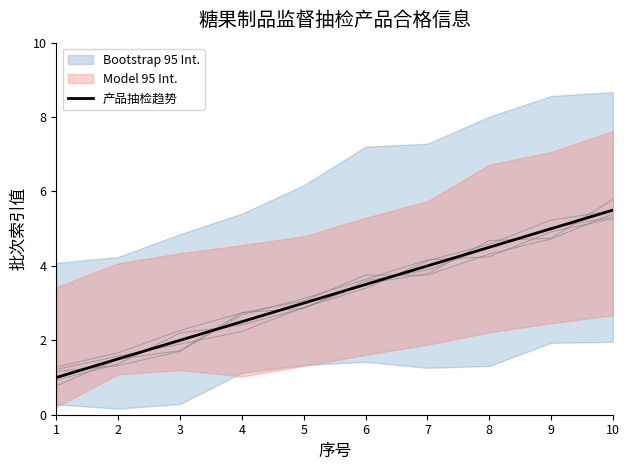

How many lines are shown in the chart?

1